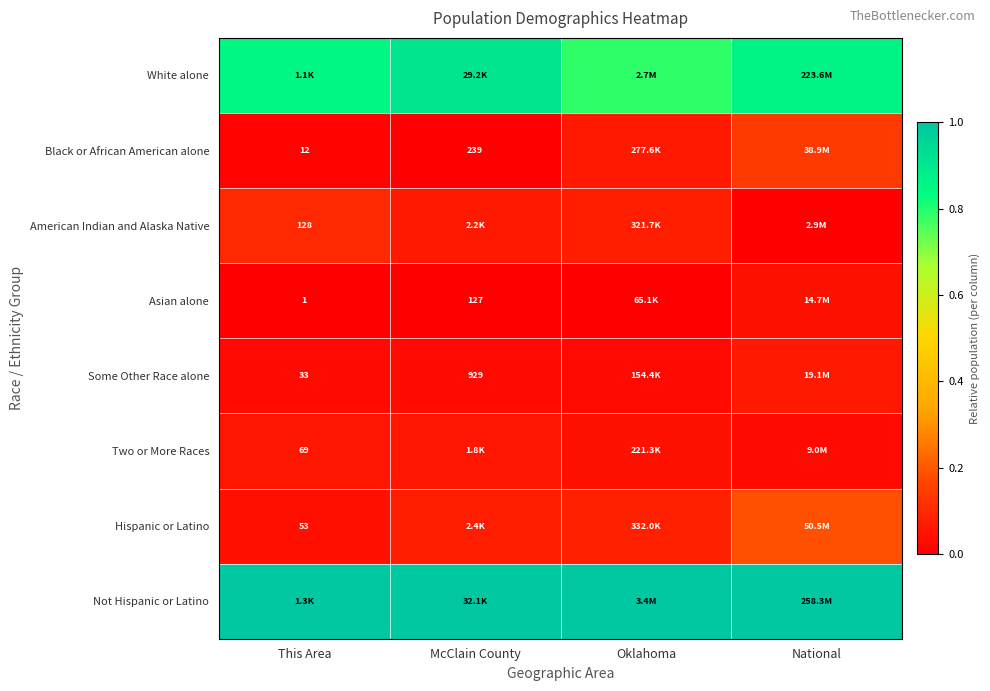

True or false: Two or More Races has a value of 0.1 at This Area.

True